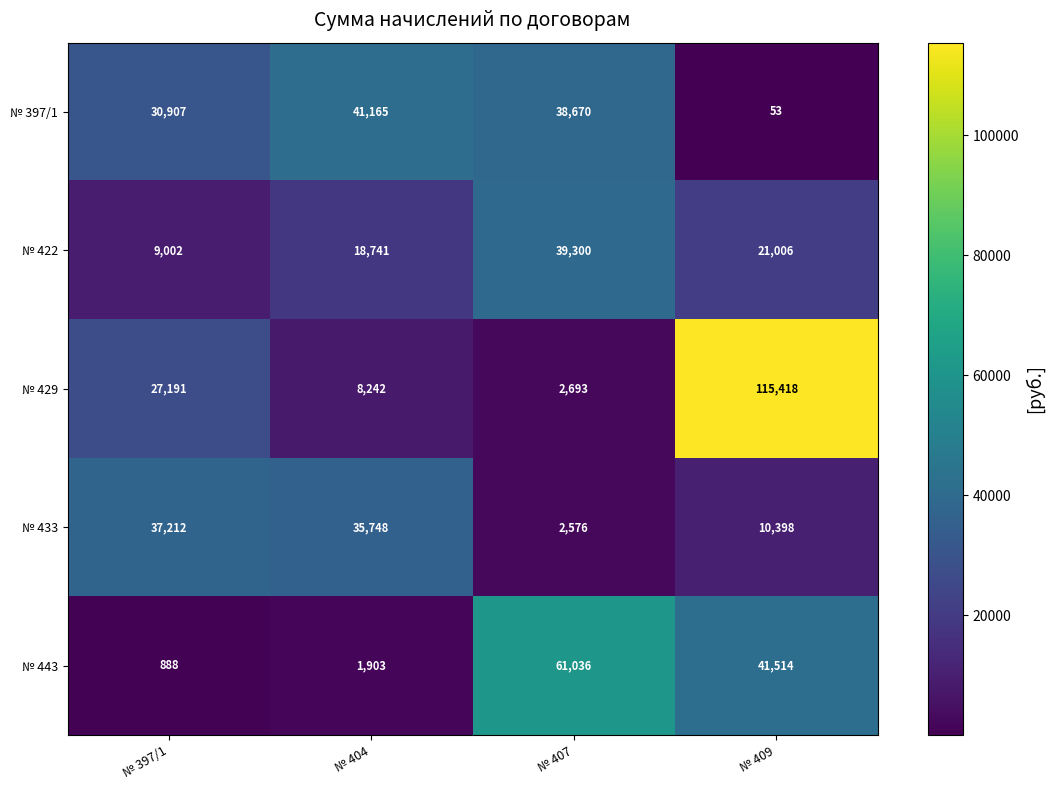

True or false: № 443 has a value of 41514 at № 409.

True